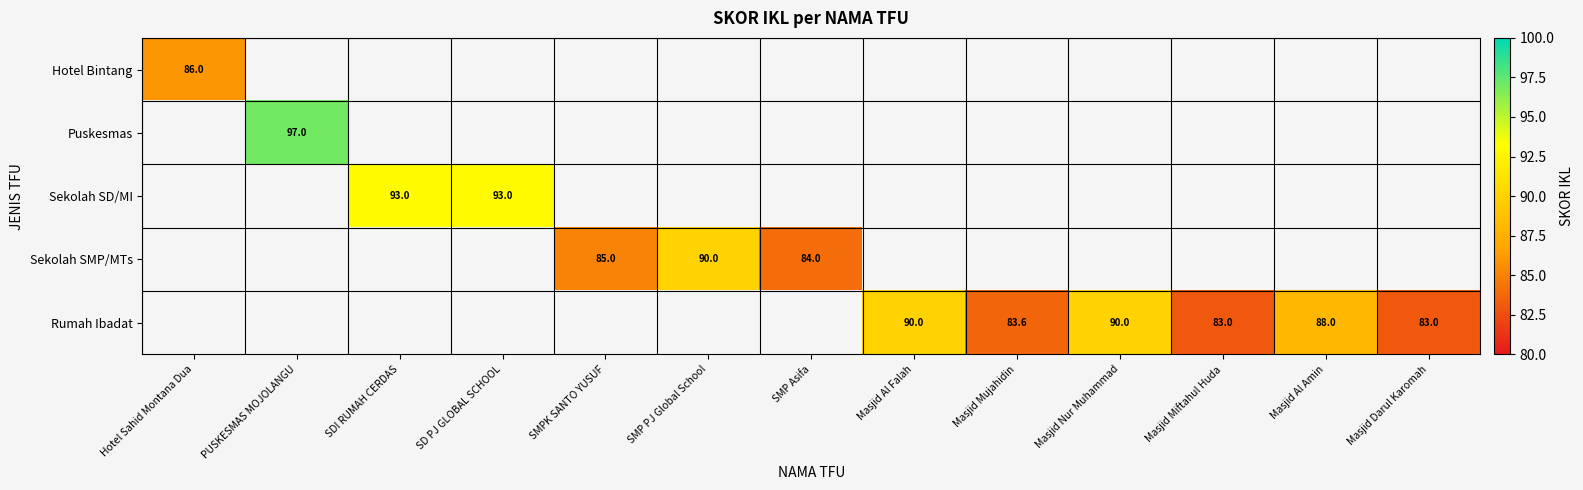

What is the smallest value displayed?

83.0